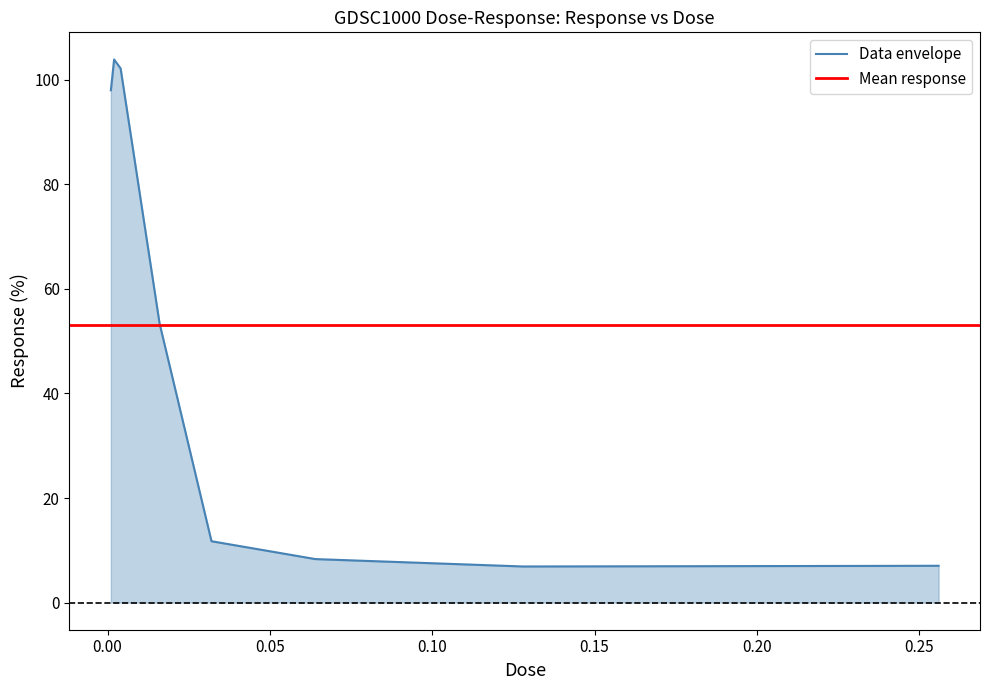

Reading left to right, list all the values displayed in this chart.

0.001=98.0	0.002=103.9	0.004=102.2	0.008=86.0	0.016=53.4	0.032=11.7	0.064=8.3	0.128=6.9	0.256=7.0